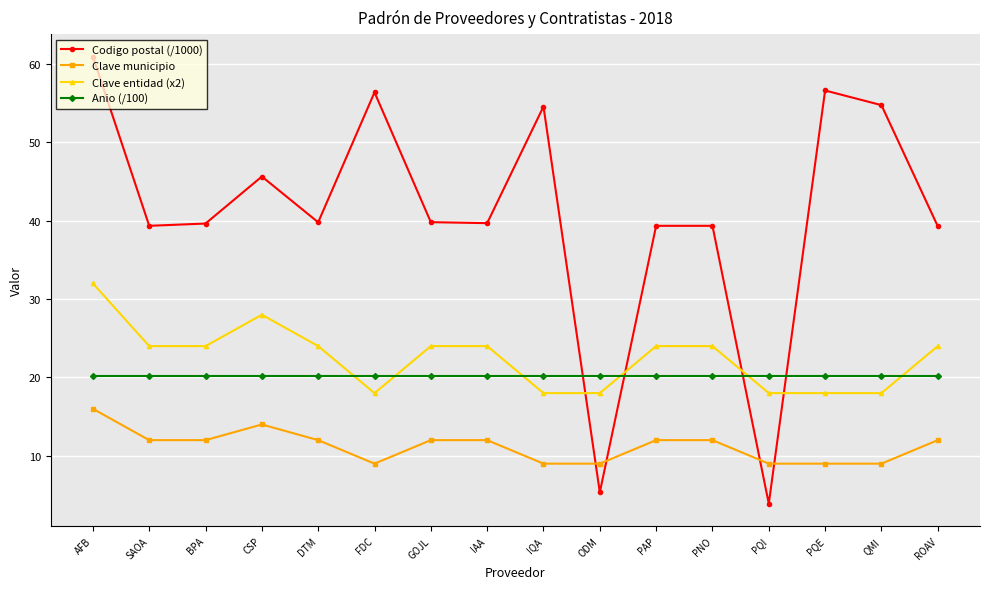

Rank the series by their maximum value, from highest to lowest.

Codigo postal (/1000), Clave entidad (x2), Anio (/100), Clave municipio